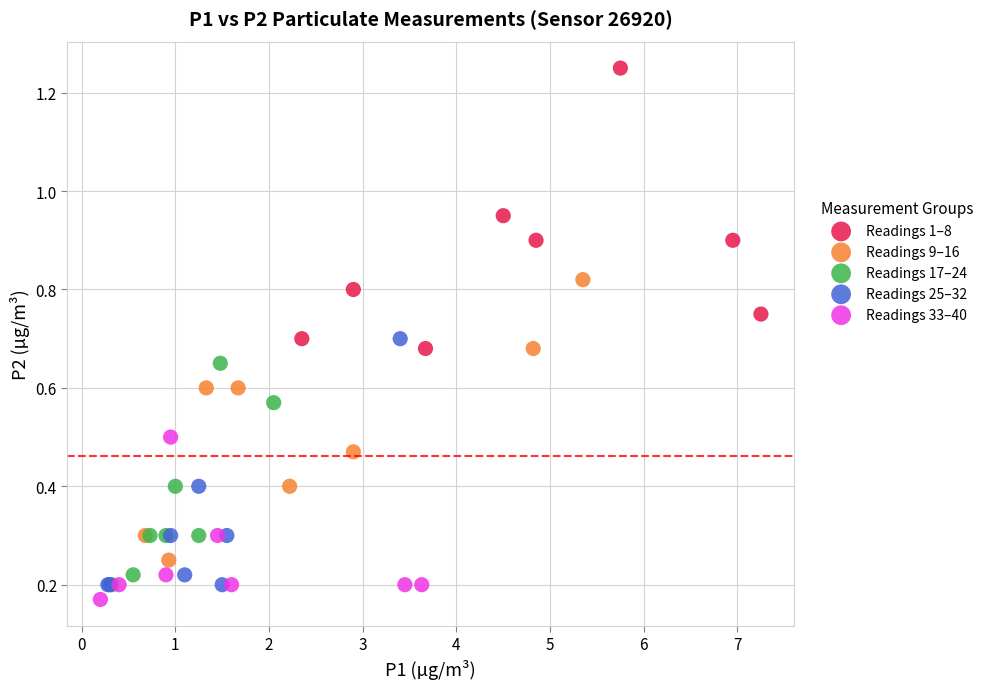

Which series reaches the minimum Y coordinate?

Readings 33–40